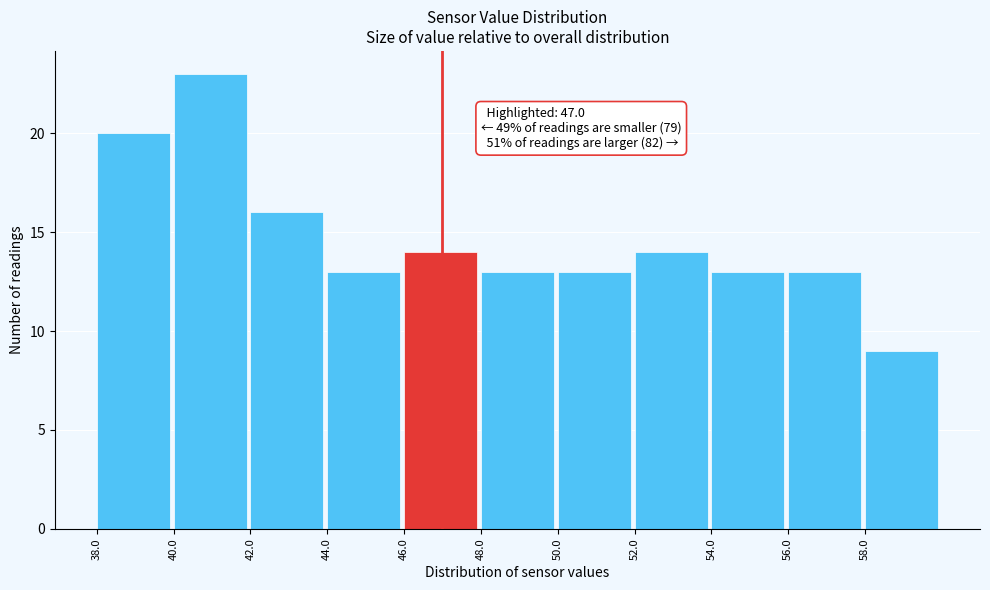

Which range on the x-axis has the tallest bar?

40 to 42